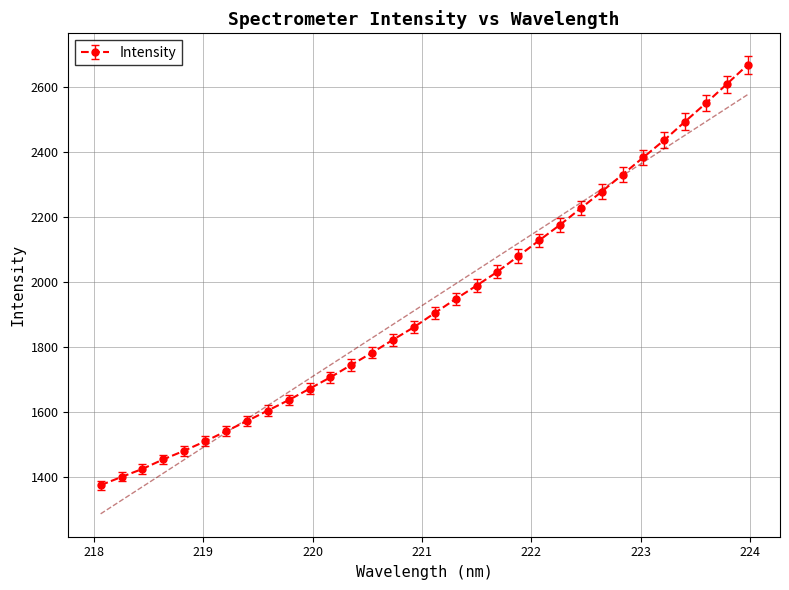

True or false: Intensity has more than 2 points higher than both neighbors.

False